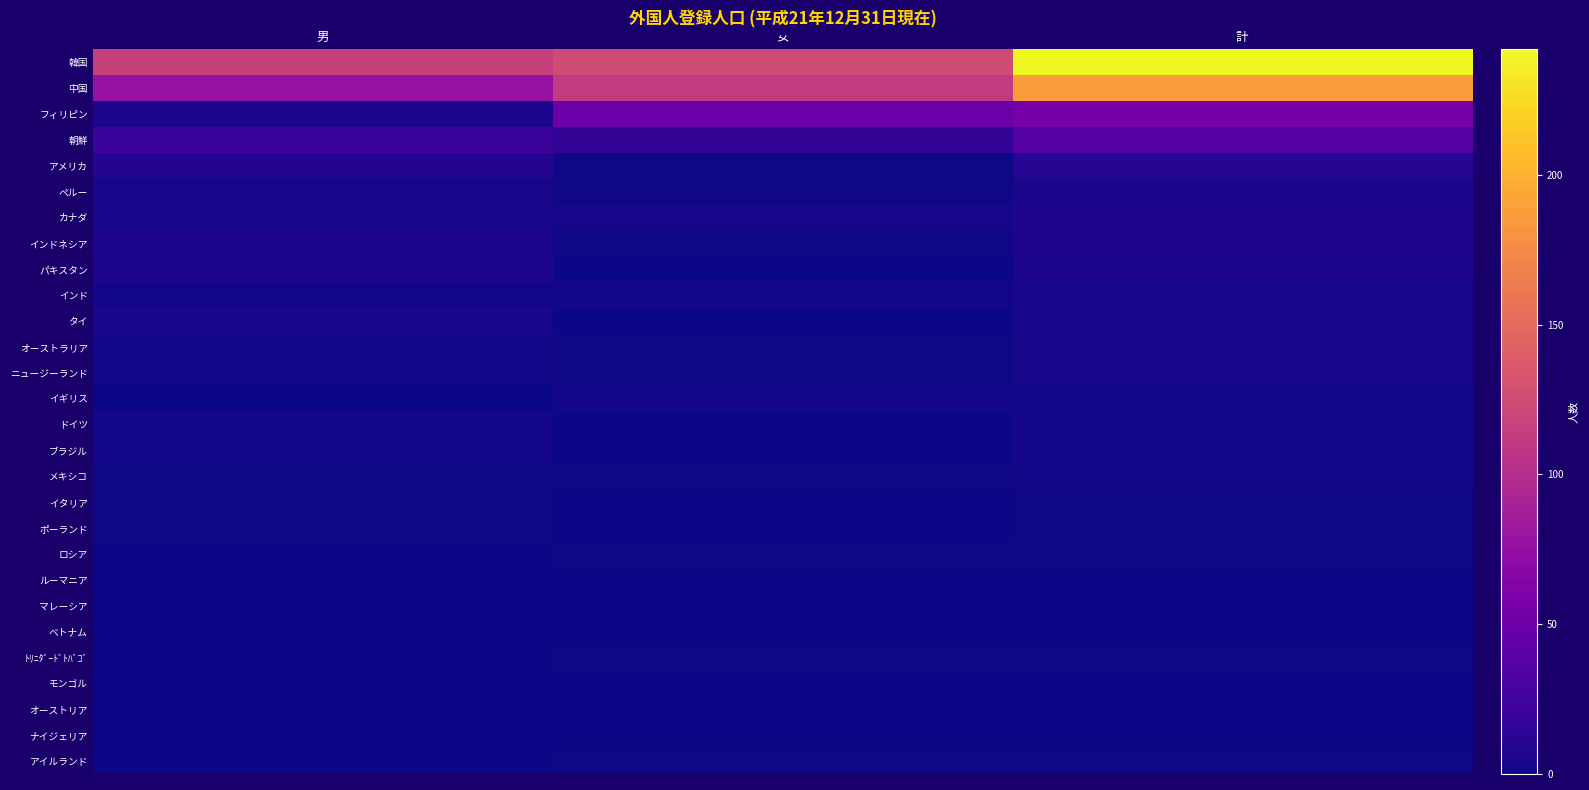

Between 男 and 計, which series saw the biggest shift?

韓国